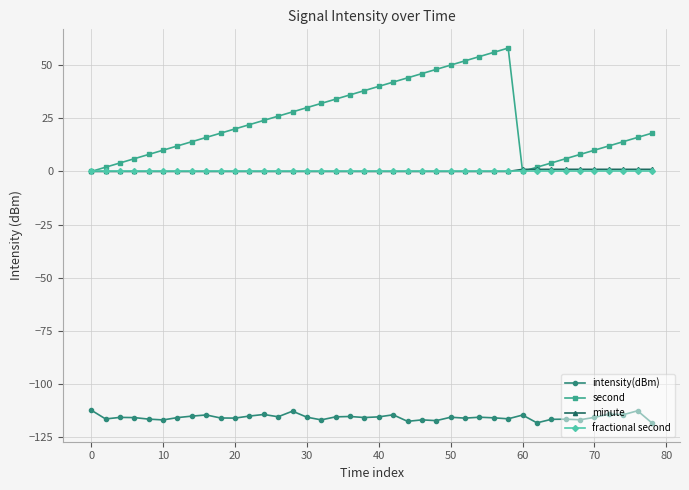

What is the value of the intensity(dBm) point at the 12th from the left?

-115.0